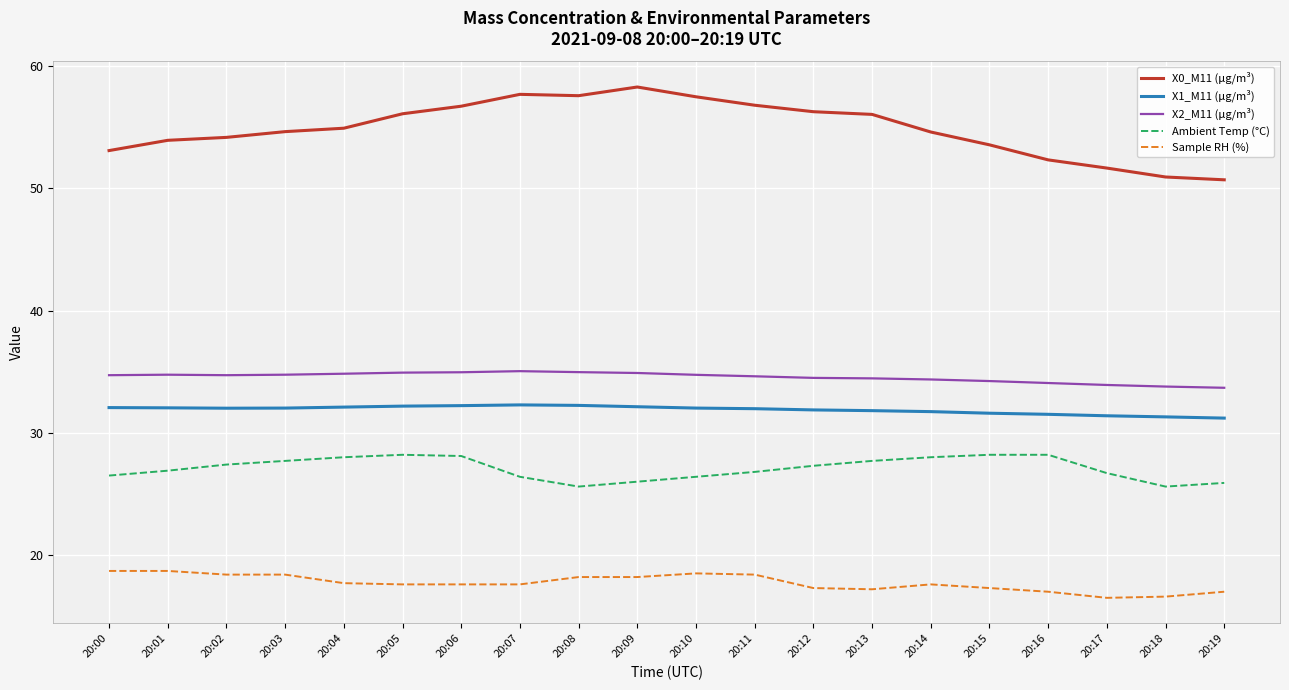

Which series has the largest total across all categories?

X0_M11 (μg/m³)